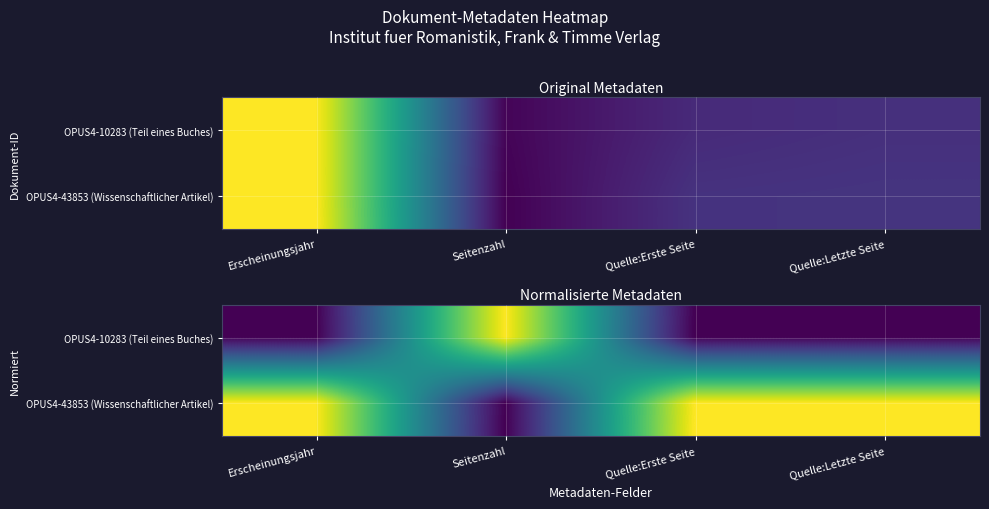

How many values in the OPUS4-10283 (Teil eines Buches) series exceed 0?

1